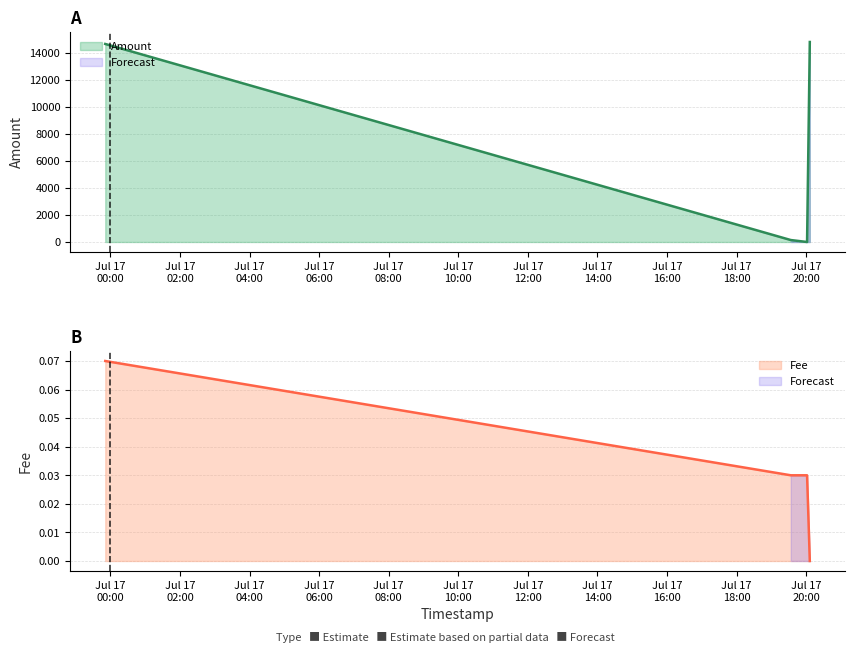

In Amount, how many points are lower than both neighbors (excluding endpoints)?

1